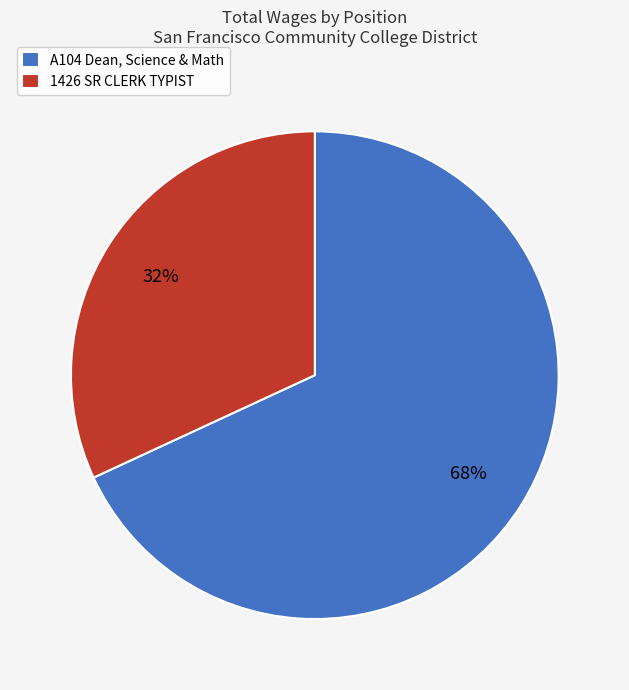

What is the majority slice?

A104 Dean, Science & Math